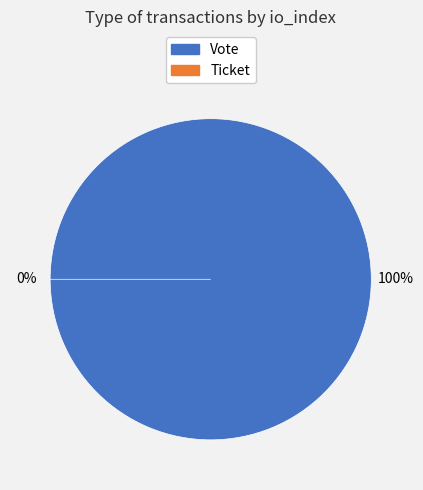

Which has a higher value, Ticket or Vote?

Vote